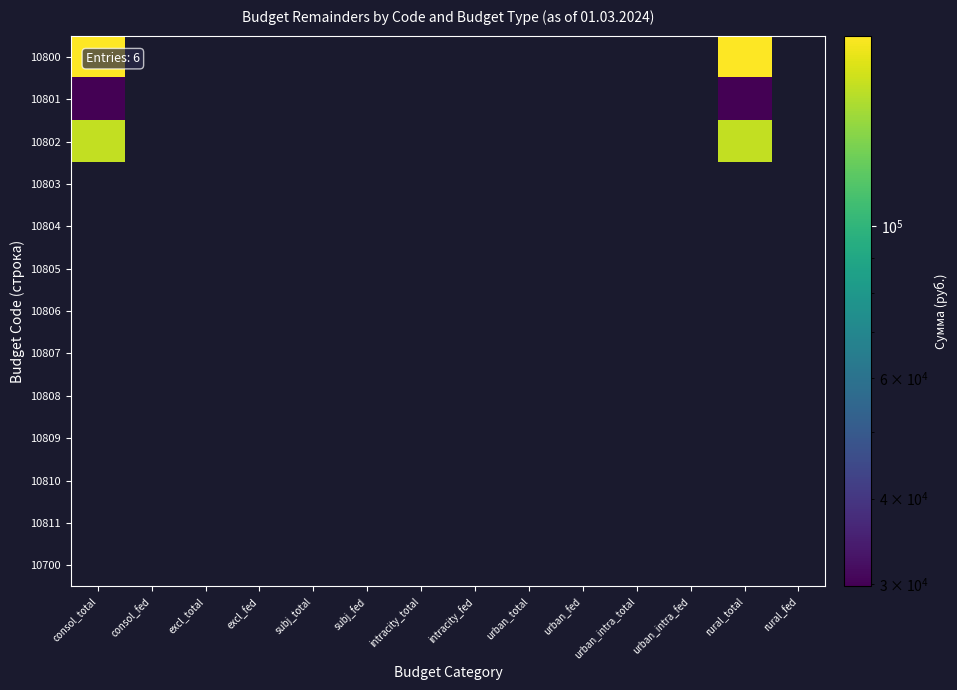

Which category has the highest value across all series?

consol_total